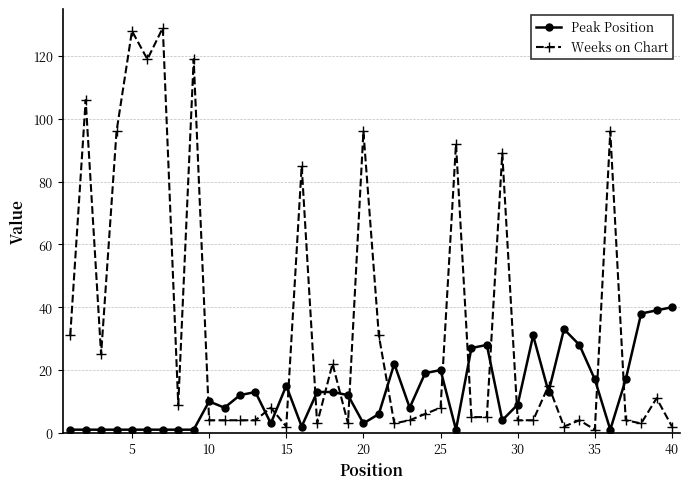

How many times do Weeks on Chart and Peak Position cross each other?

17